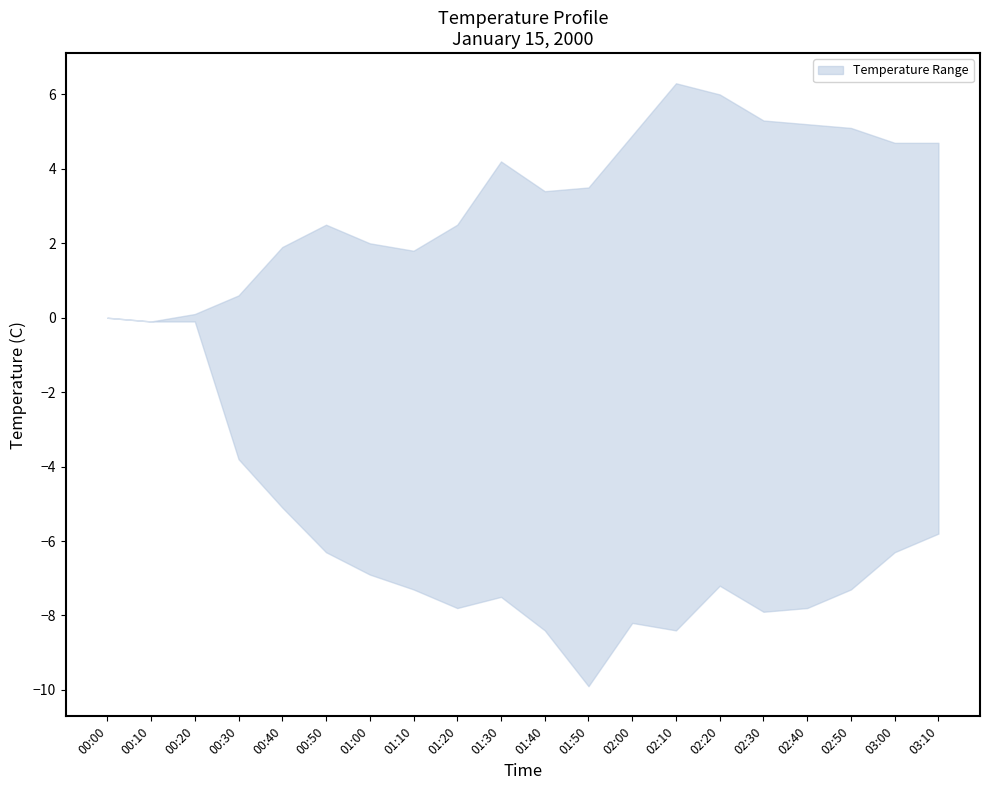

What is the sum of the lower values at 02:50 and 02:40?

-15.1